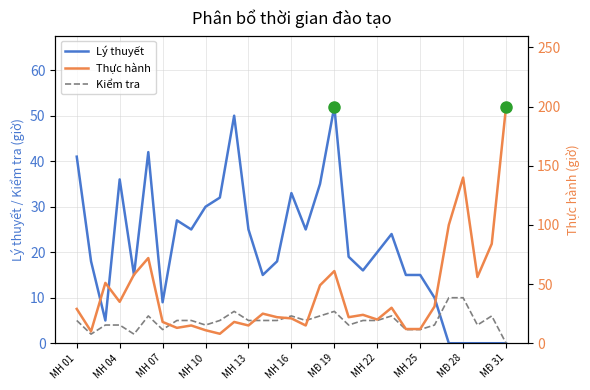

What is the difference between the maximum and minimum values in the Lý thuyết series?

52